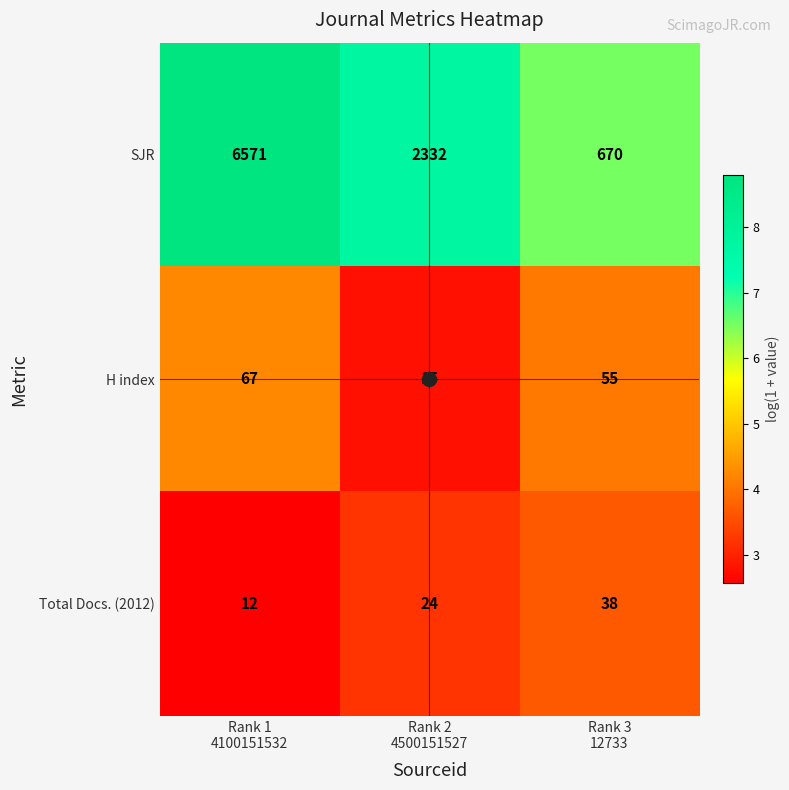

What is the difference between the maximum and minimum values in the SJR series?

5901